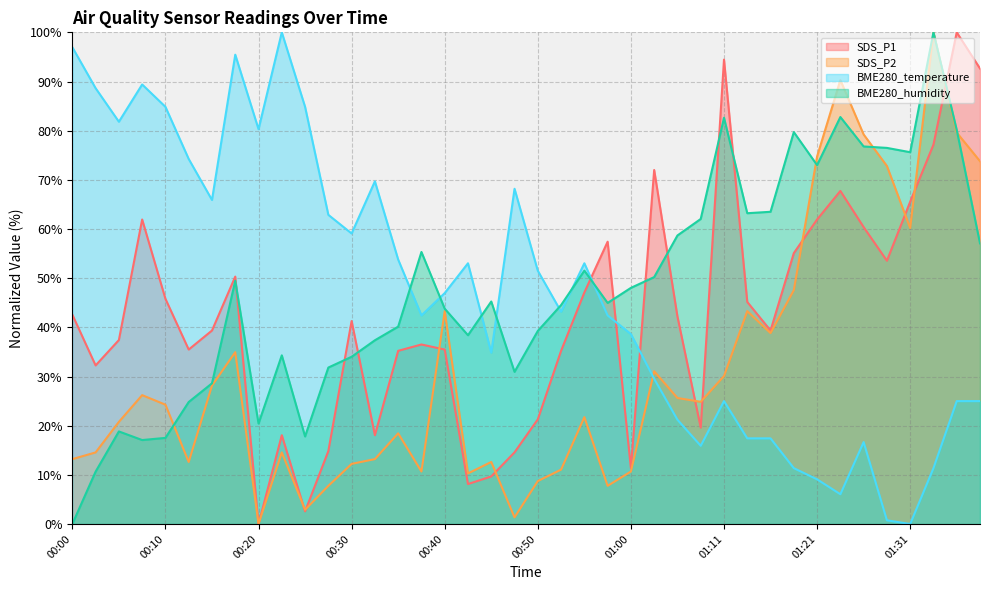

Which has a higher value, 00:05 or 01:23?

01:23